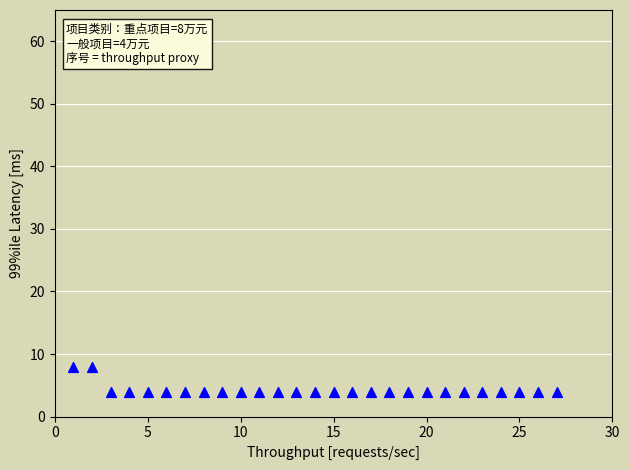

What is the range of X values (max minus min)?

26